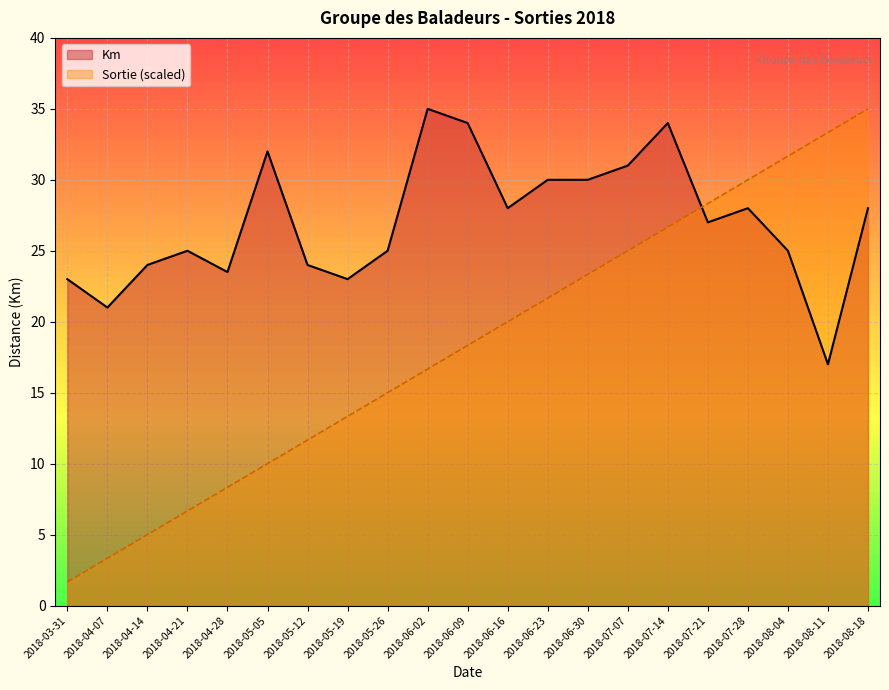

List the labels in order of Sortie Number value, largest first.

2018-08-18, 2018-08-11, 2018-08-04, 2018-07-28, 2018-07-21, 2018-07-14, 2018-07-07, 2018-06-30, 2018-06-23, 2018-06-16, 2018-06-09, 2018-06-02, 2018-05-26, 2018-05-19, 2018-05-12, 2018-05-05, 2018-04-28, 2018-04-21, 2018-04-14, 2018-04-07, 2018-03-31